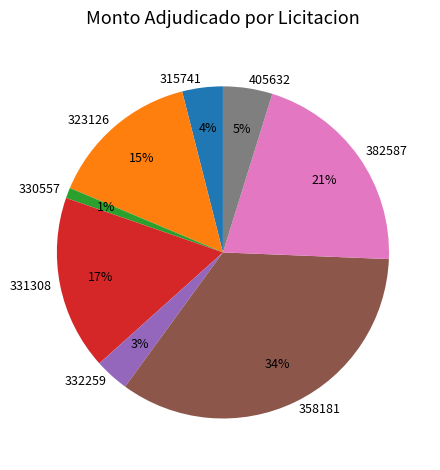

The 382587 slice represents 12% of the pie. True or false?

False